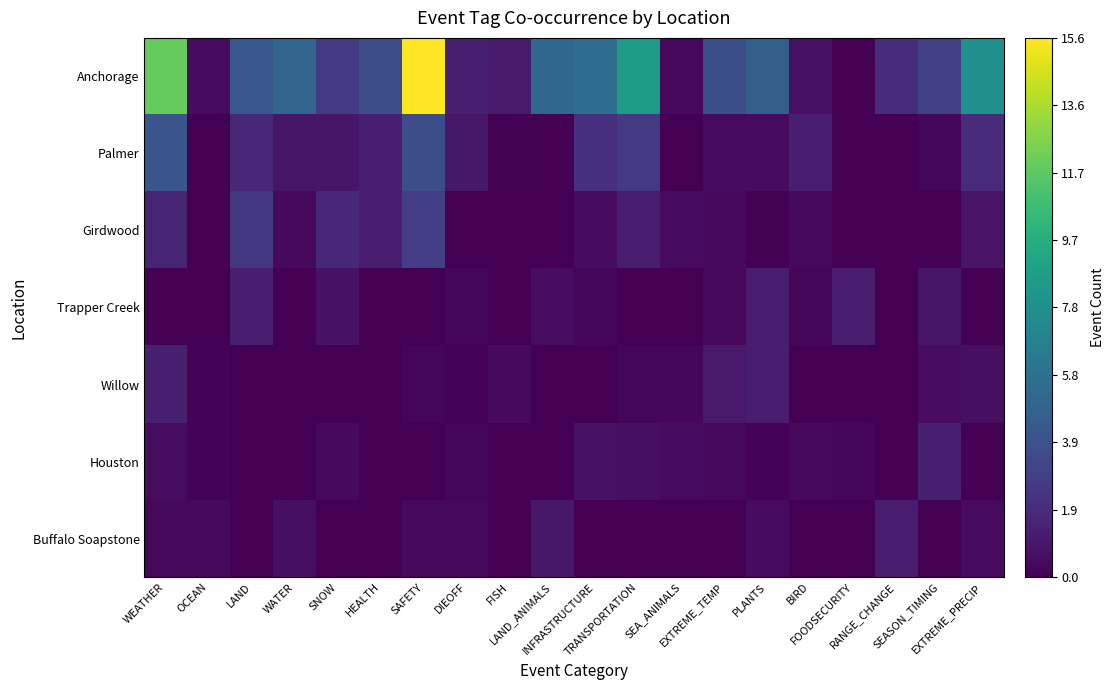

Rank the series by their maximum value, from lowest to highest.

Buffalo Soapstone, Trapper Creek, Willow, Houston, Girdwood, Palmer, Anchorage